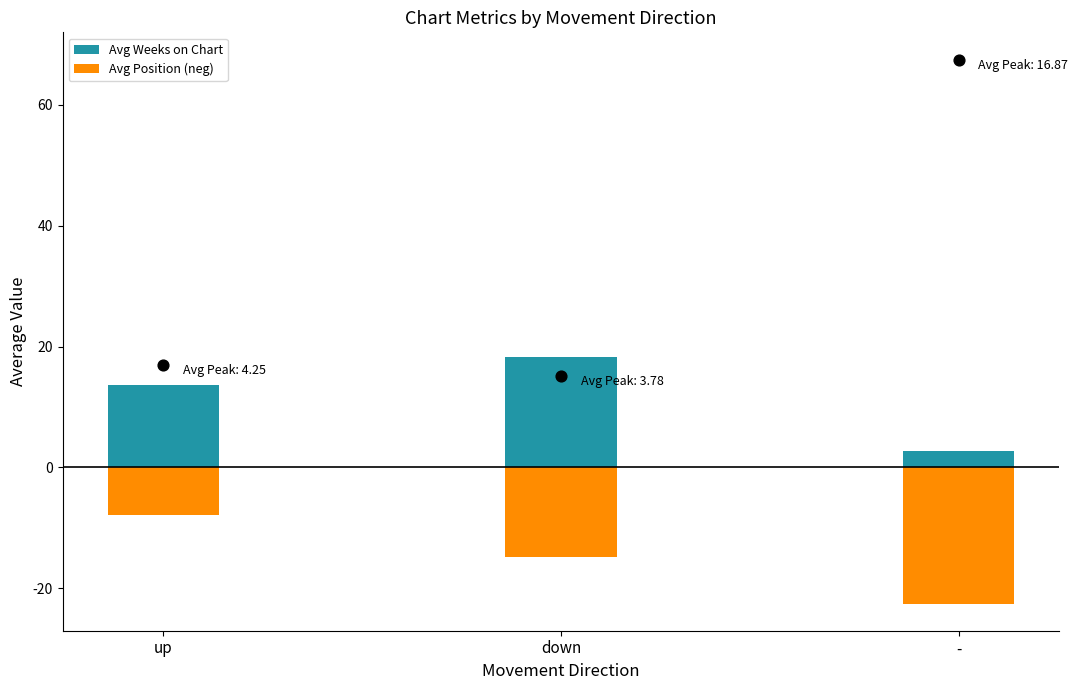

What are all the series names shown in the legend?

Avg Weeks on Chart, Avg Position (neg)